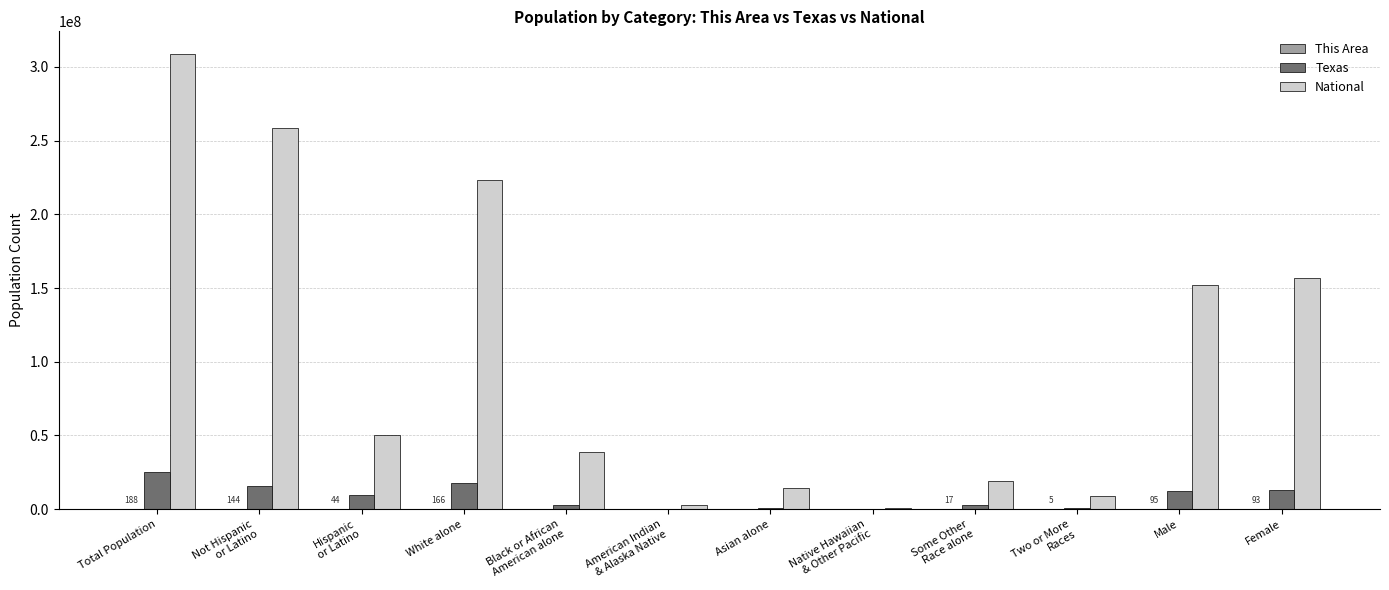

The Texas series shows 25145561 at Total Population. True or false?

True